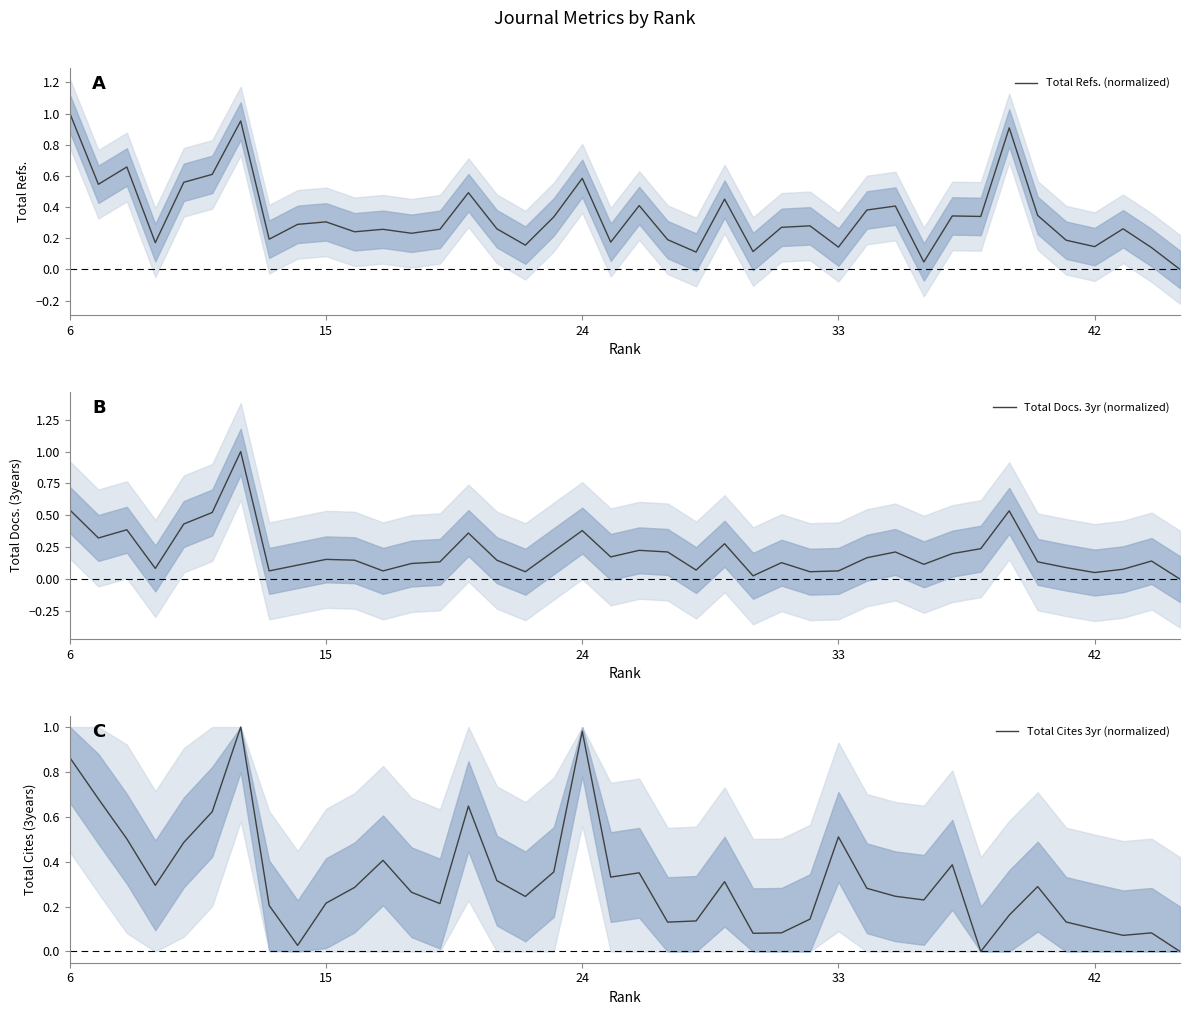

How many interior local peaks does the Total Refs. (normalized) series have?

13